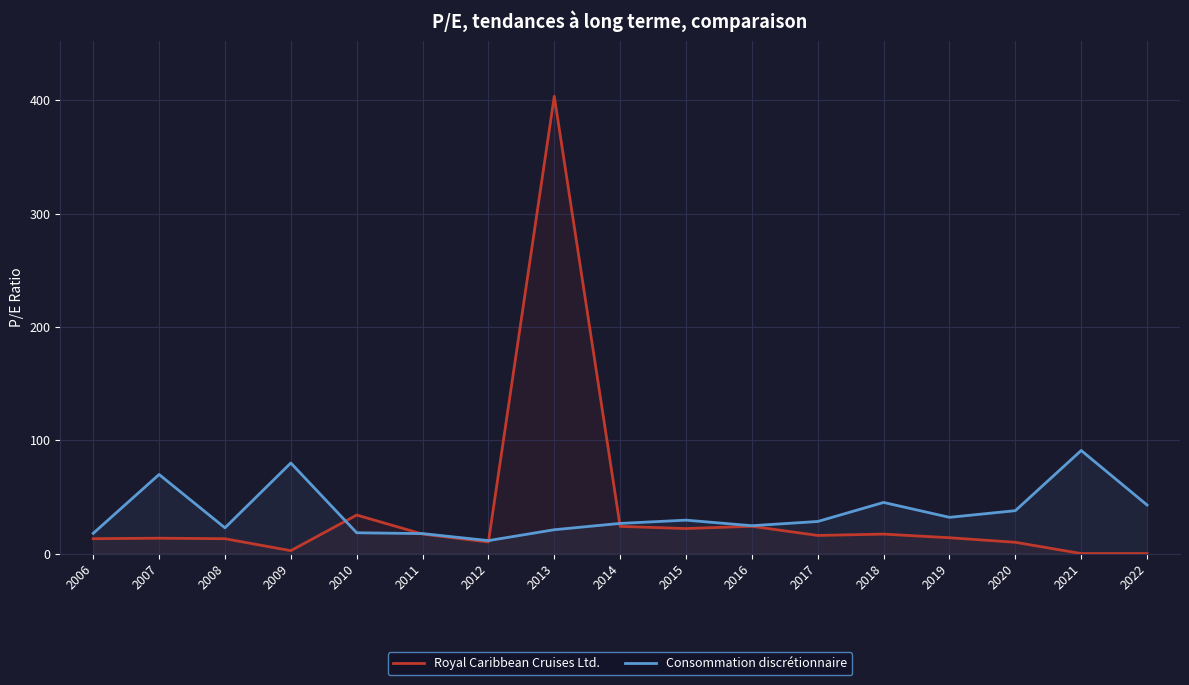

What are all the series names shown in the legend?

Royal Caribbean Cruises Ltd., Consommation discrétionnaire